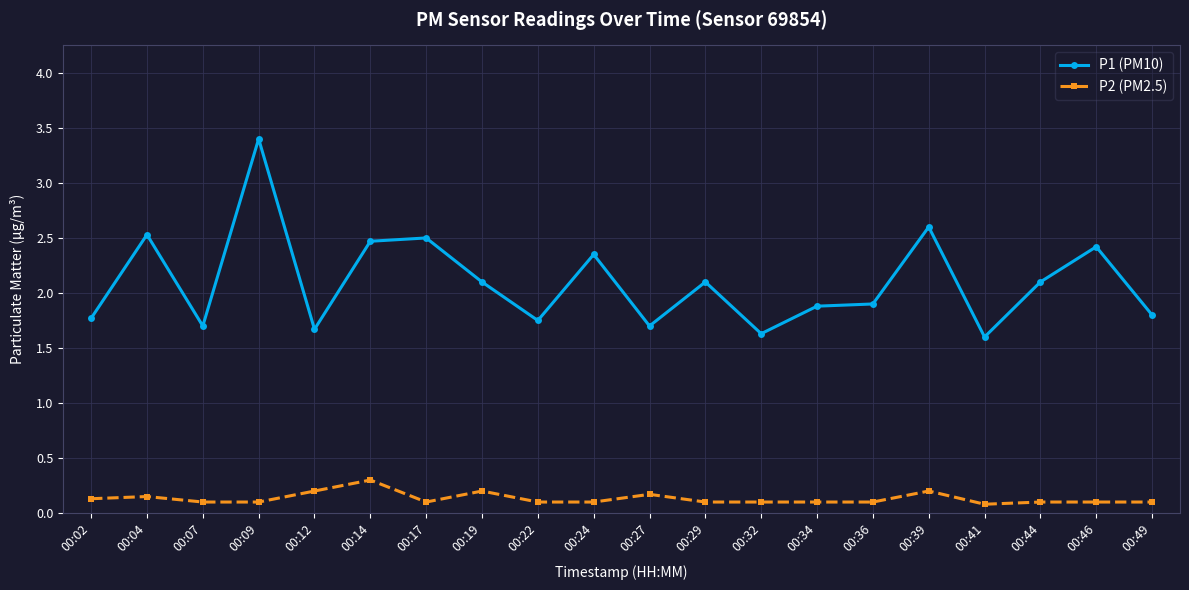

Does the chart have visible grid lines?

Yes